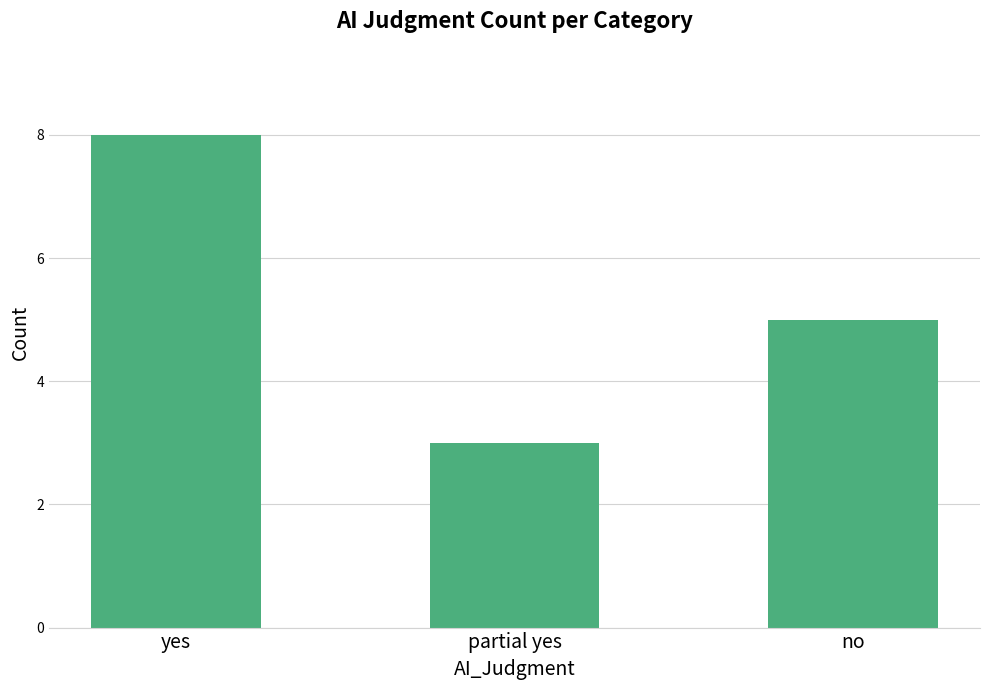

What is the smallest value displayed?

3